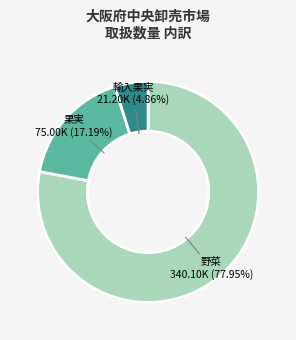

Which slice is the largest?

野菜